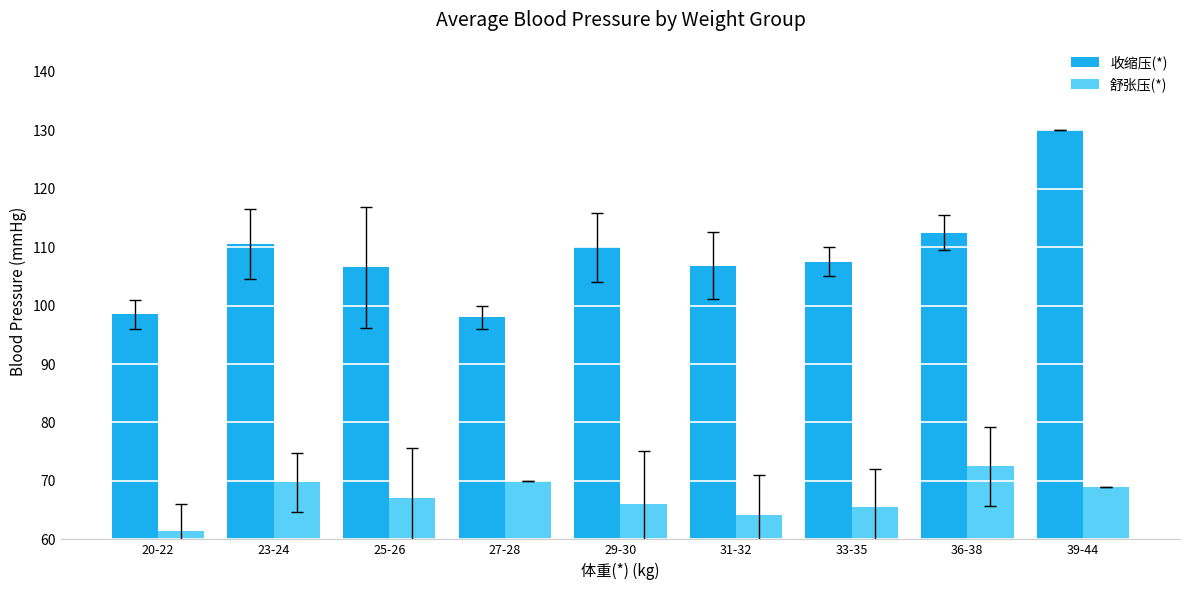

The 收缩压(*) series shows 98.0 at 27-28. True or false?

True